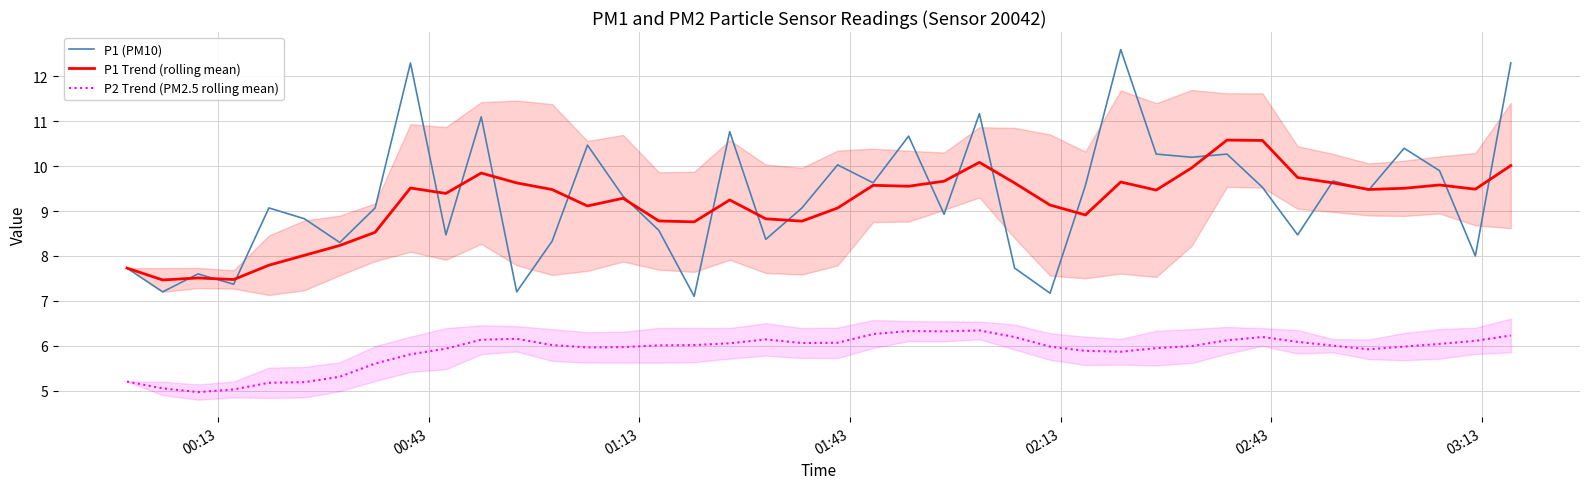

What are all the series names shown in the legend?

P1 (PM10), P1 Trend (rolling mean), P2 Trend (PM2.5 rolling mean)